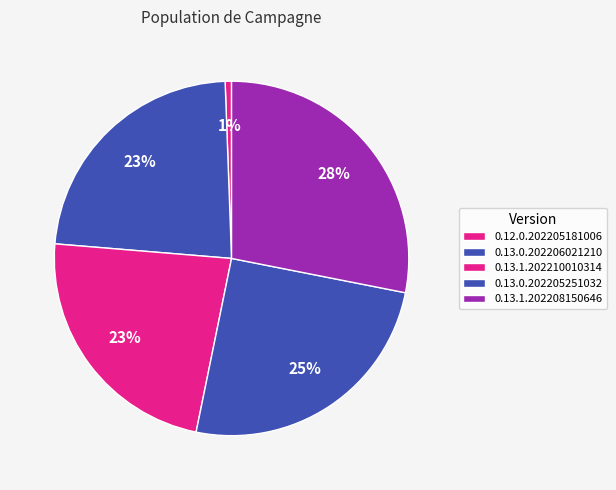

Is it true that 0.13.1.202210010314 is 23% of the pie?

True